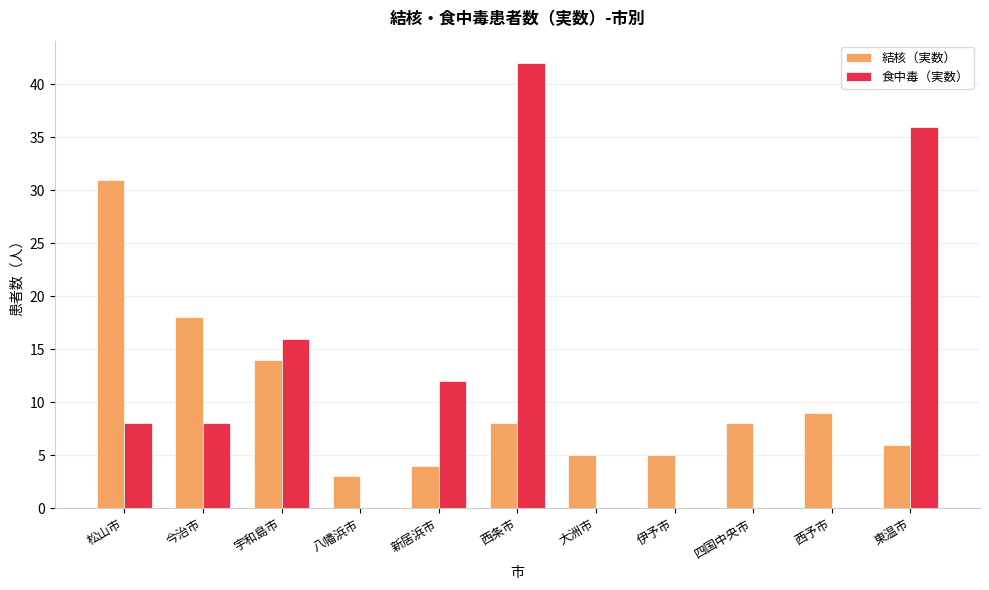

Which category has the highest value across all series?

西条市